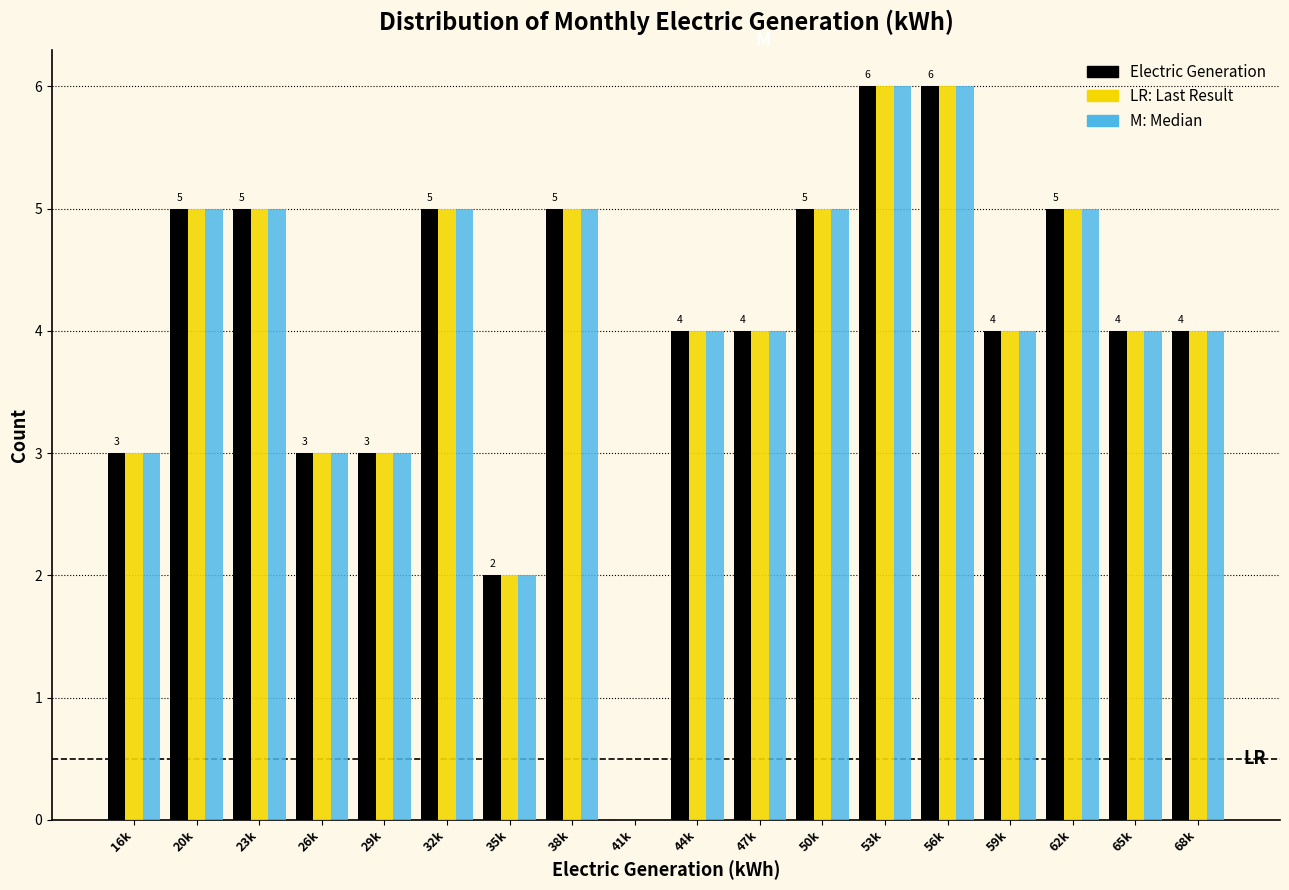

What is the maximum value shown in the chart?

6